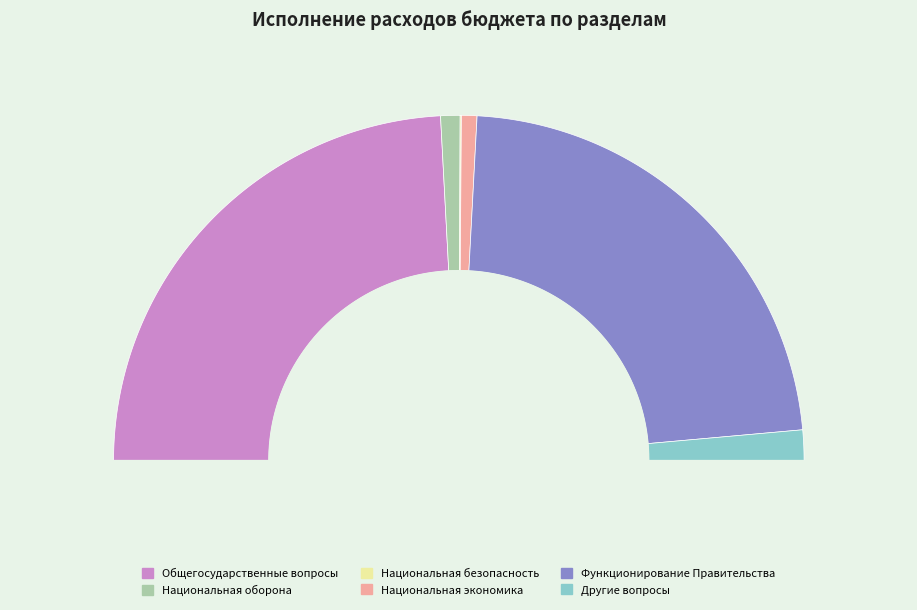

To the nearest percent, what is the average slice percentage?

17%